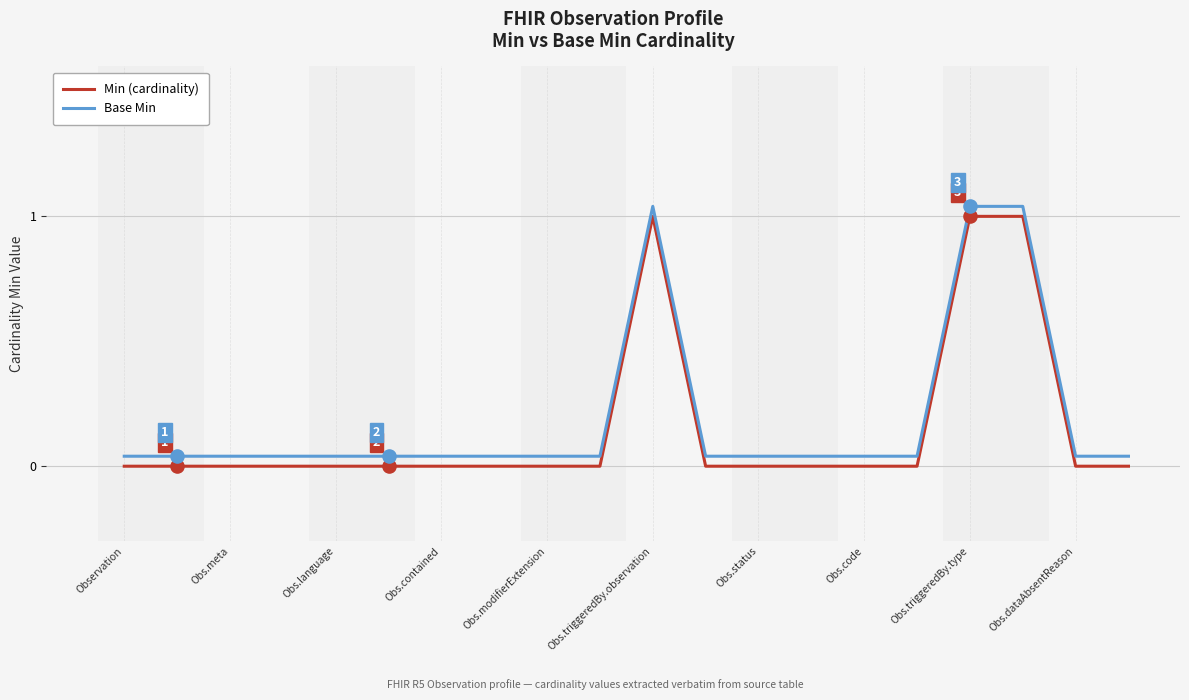

What are all the series names shown in the legend?

Min (cardinality), Base Min